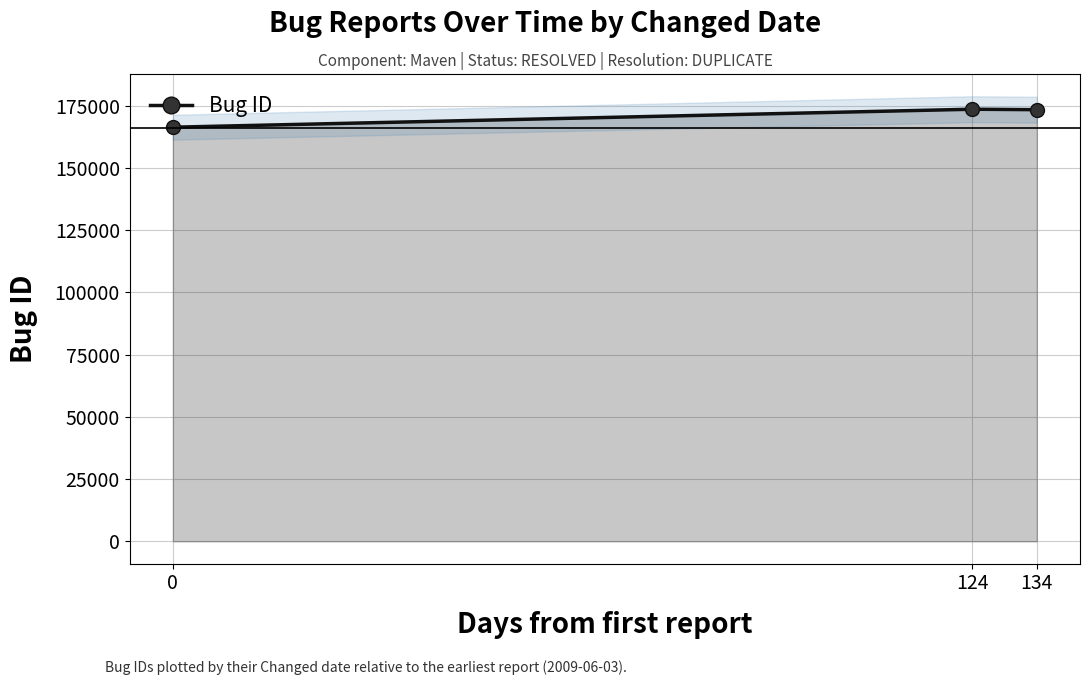

True or false: the data shows 66666 at 0.

False